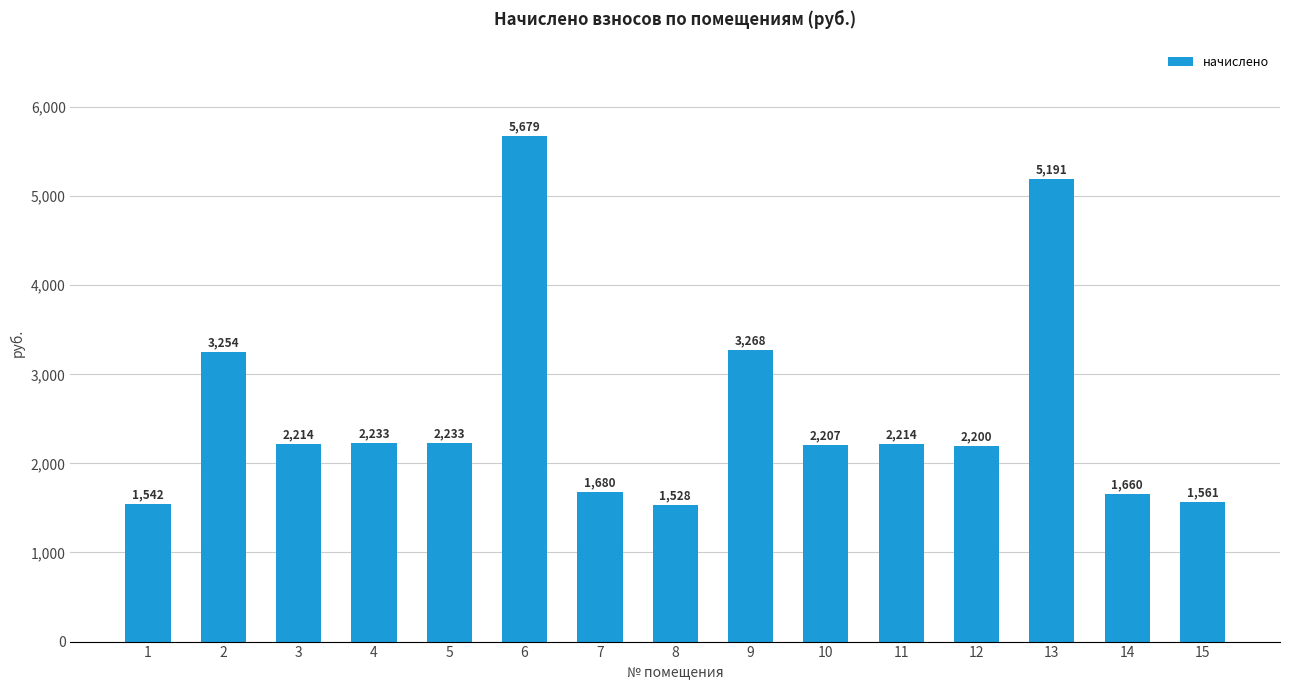

Is it true that the value at 7 is 2716.0?

False